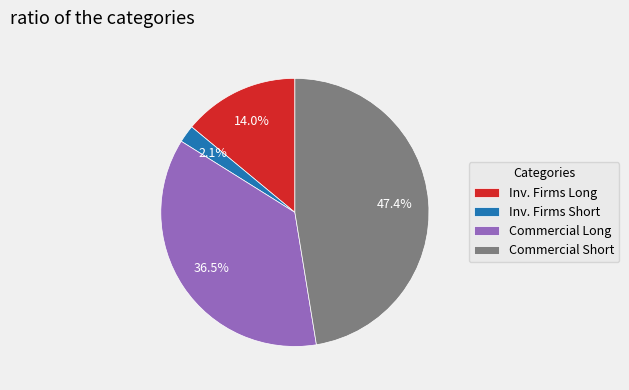

How much of the chart is everything except Commercial Short?

52.6%